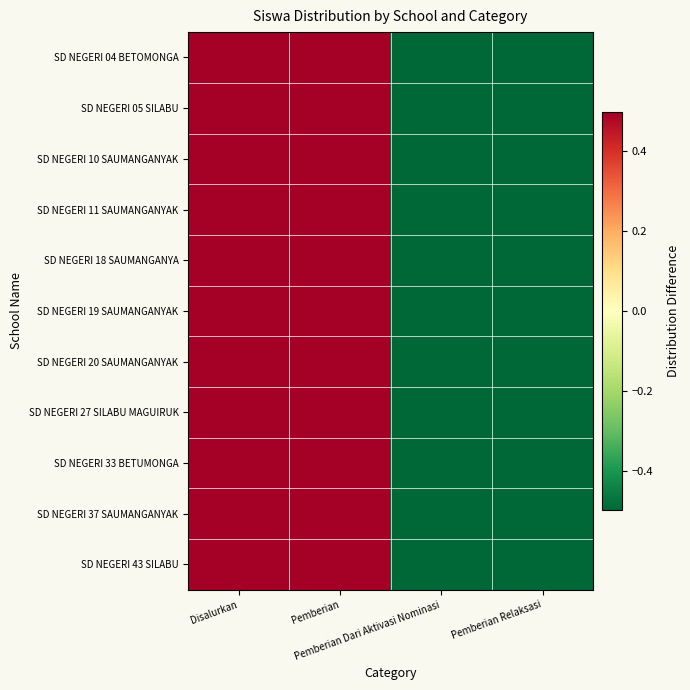

Rank the series at Pemberian Relaksasi from highest to lowest value.

SD NEGERI 27 SILABU MAGUIRUK, SD NEGERI 04 BETOMONGA, SD NEGERI 05 SILABU, SD NEGERI 10 SAUMANGANYAK, SD NEGERI 11 SAUMANGANYAK, SD NEGERI 18 SAUMANGANYA, SD NEGERI 19 SAUMANGANYAK, SD NEGERI 20 SAUMANGANYAK, SD NEGERI 33 BETUMONGA, SD NEGERI 37 SAUMANGANYAK, SD NEGERI 43 SILABU